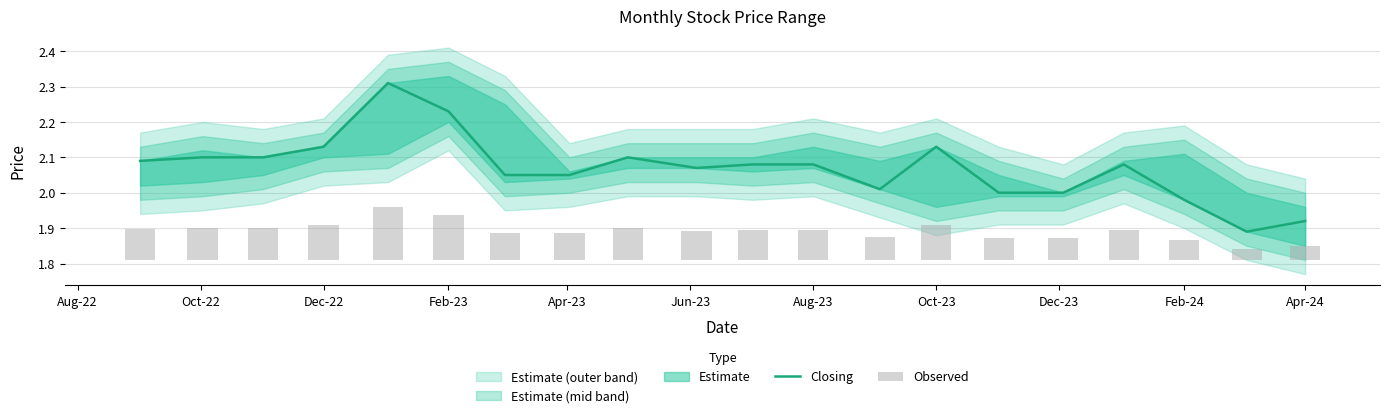

Rank the series at Feb-24 from lowest to highest value.

Observed, Closing